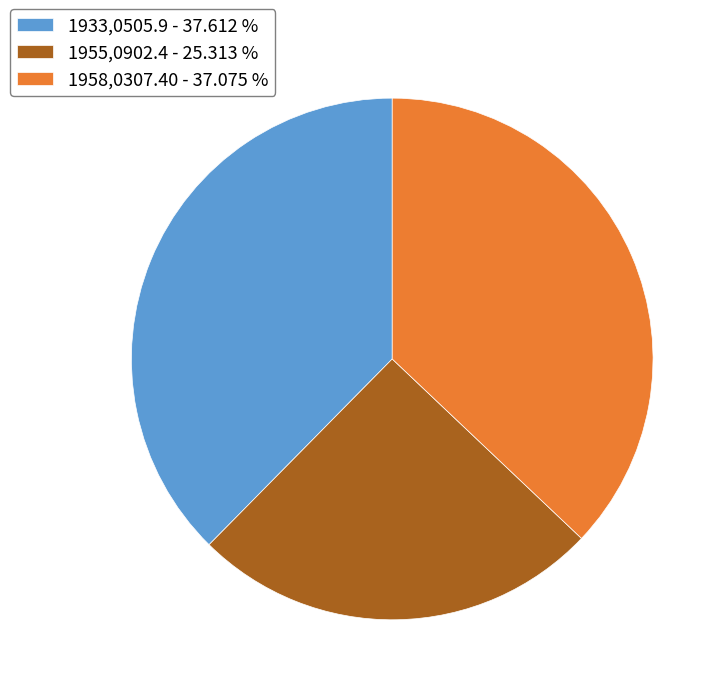

Count the number of slices in the pie.

3